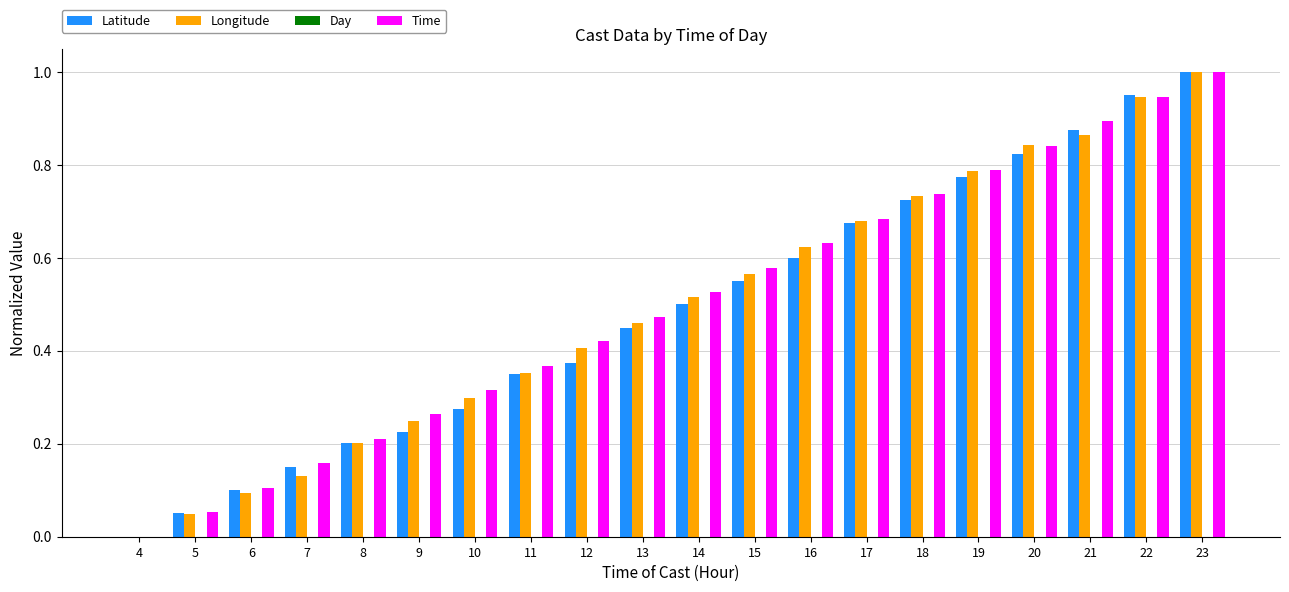

The Latitude series shows 0.7 at 15. True or false?

False